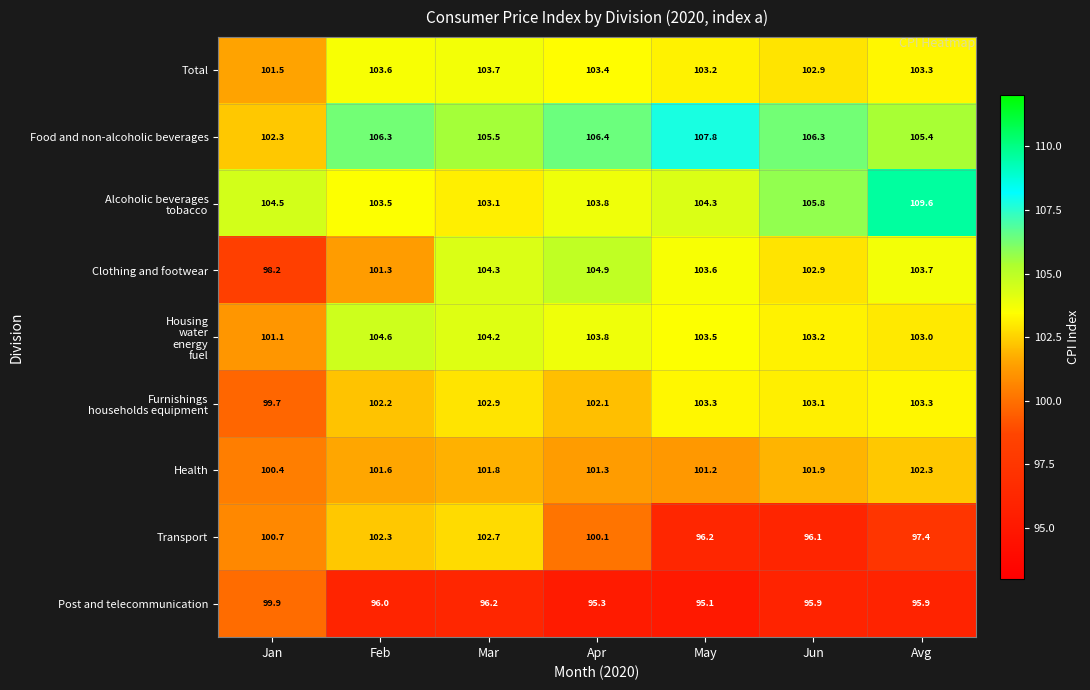

Where is Health nearest to the value 101?

May